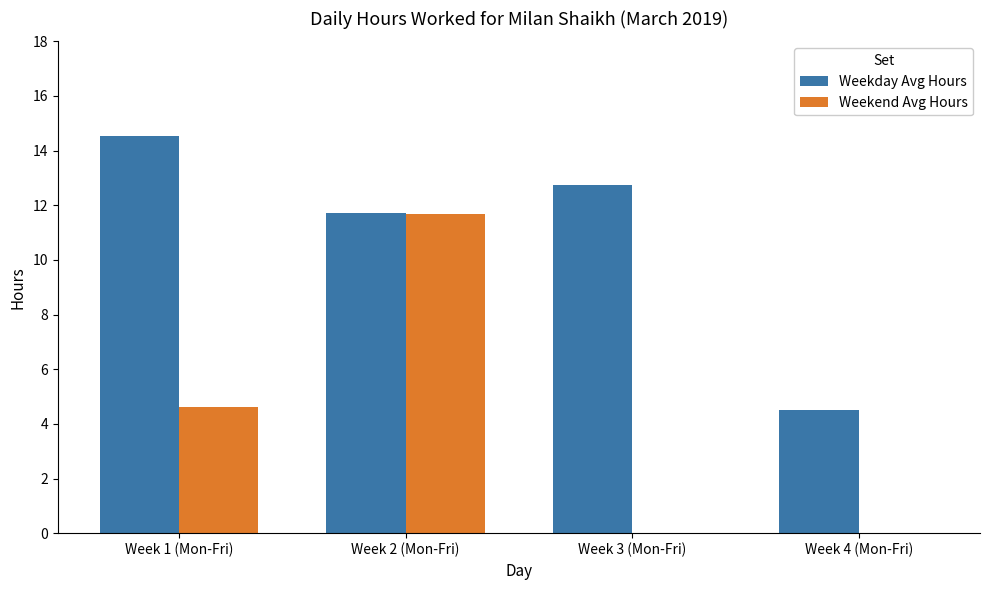

Which series changed the most between Week 1 (Mon-Fri) and Week 4 (Mon-Fri)?

Weekday Avg Hours